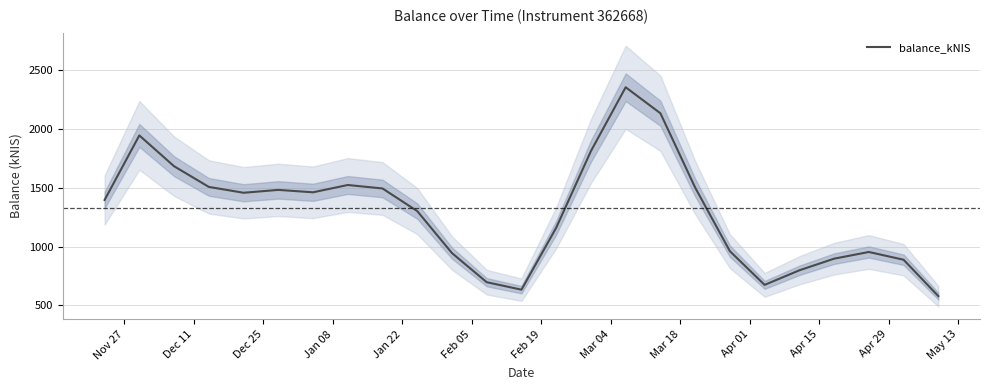

What is the lowest value of the balance_kNIS series?

579.1